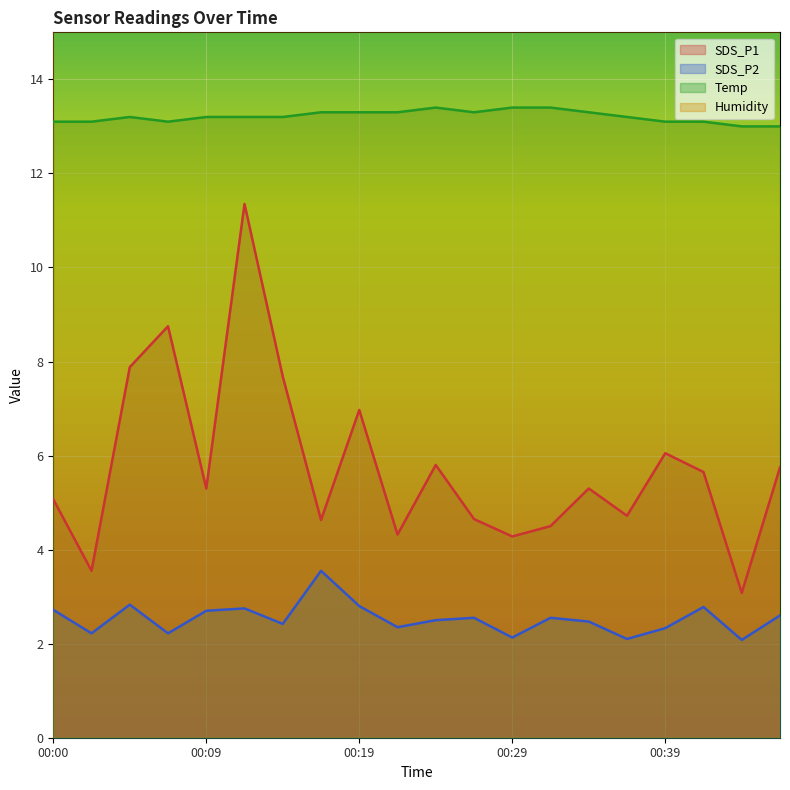

What is the maximum value for Temp?

13.4